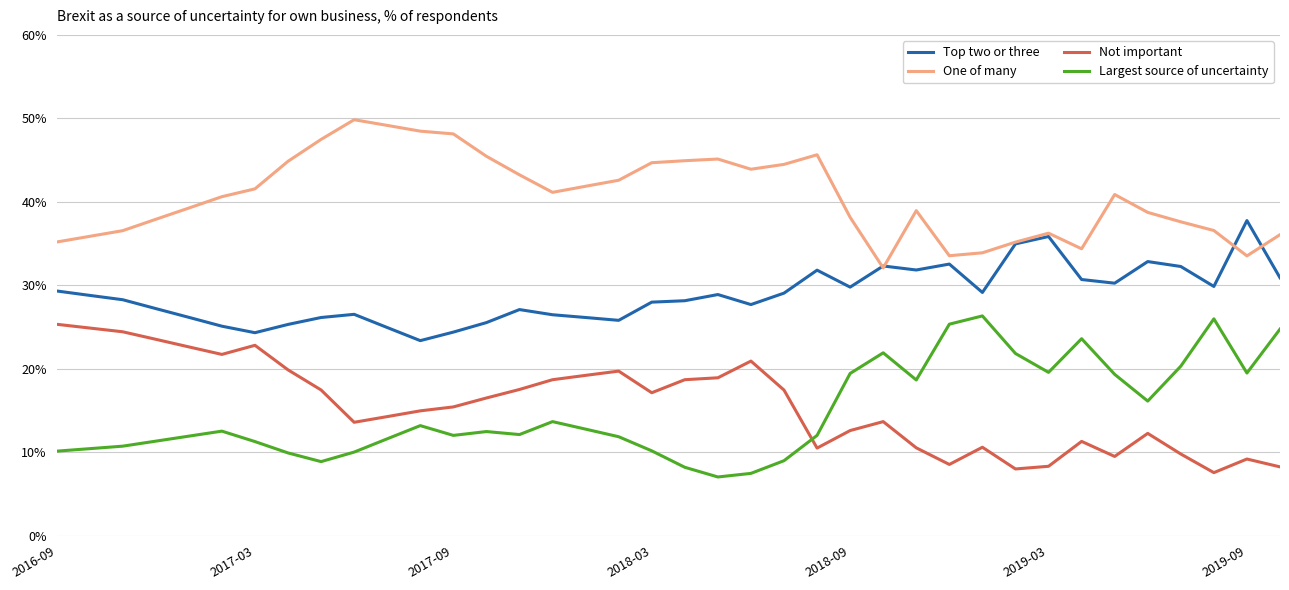

What is the maximum value shown in the chart?

49.8